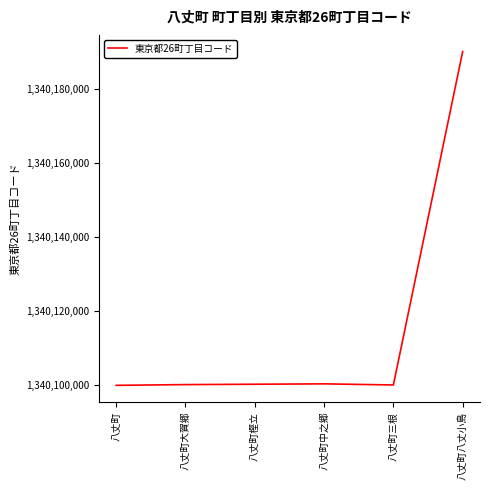

What is the approximate value at 八丈町樫立, to the nearest 10?

1340100300